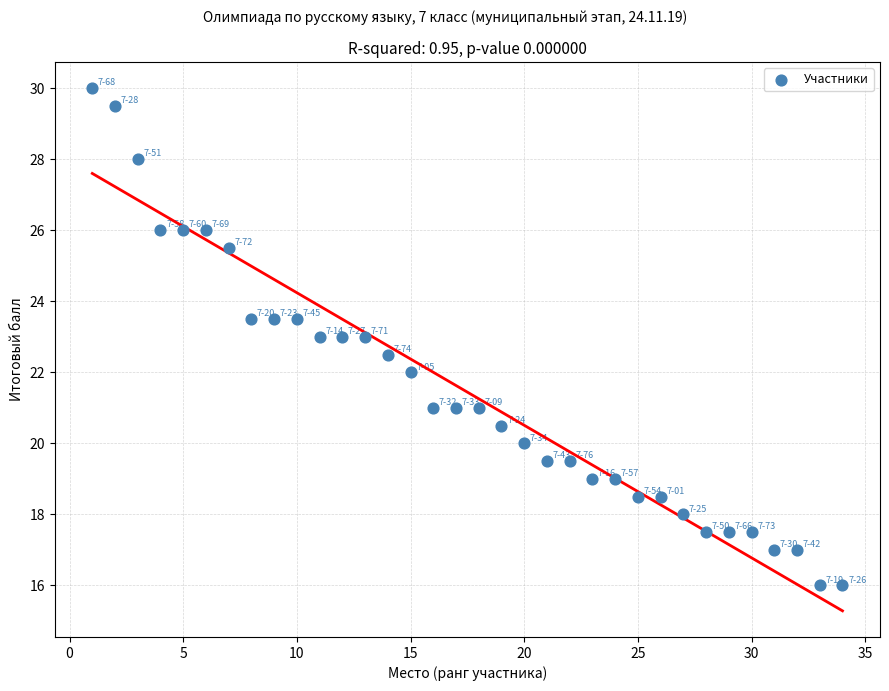

What is the range of Y values (max minus min)?

14.0